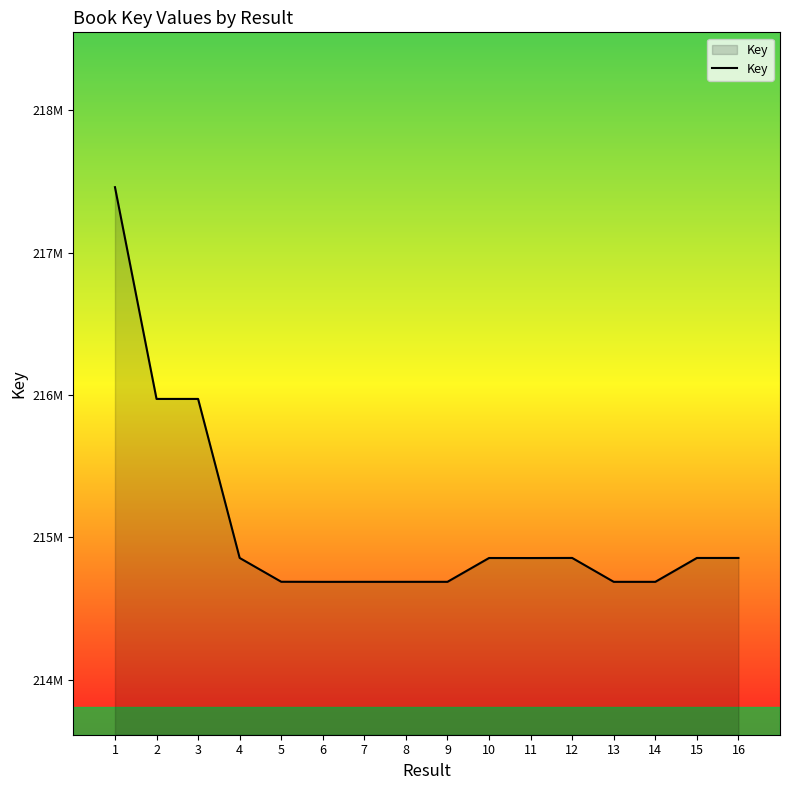

Does the chart display data point markers on the line(s)?

No